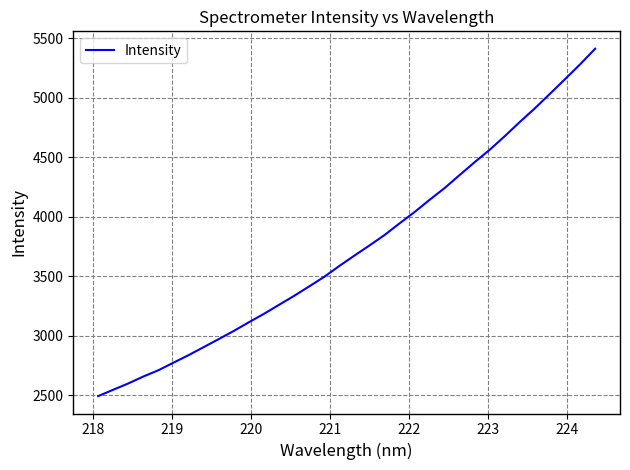

What is the greatest value displayed?

5412.1